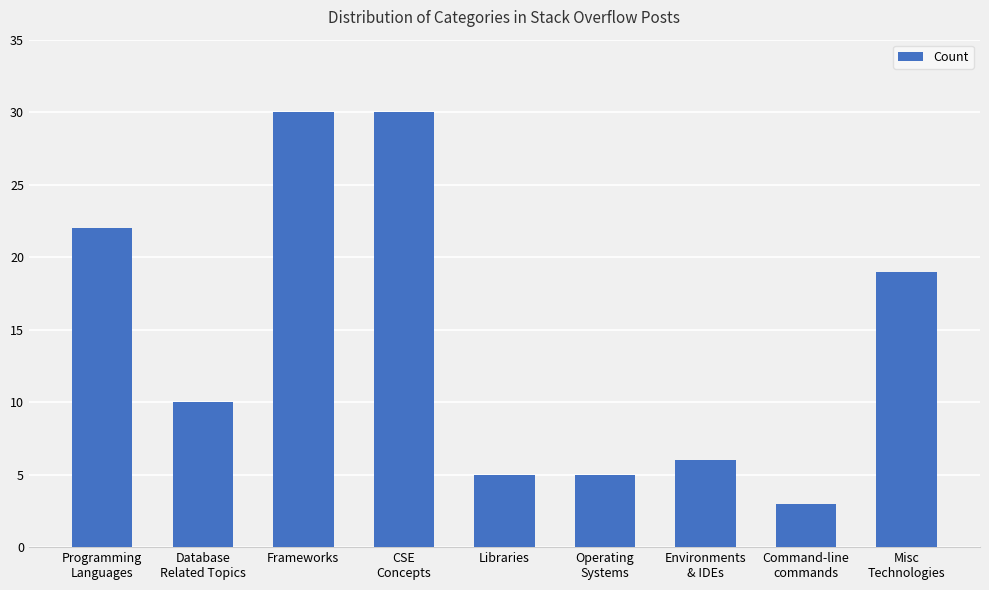

How many data points are less than 10?

4